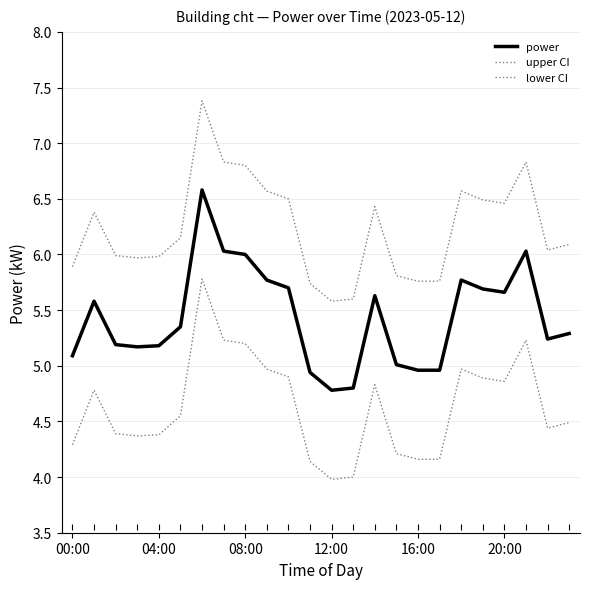

In upper CI, how many points are lower than both neighbors (excluding endpoints)?

4